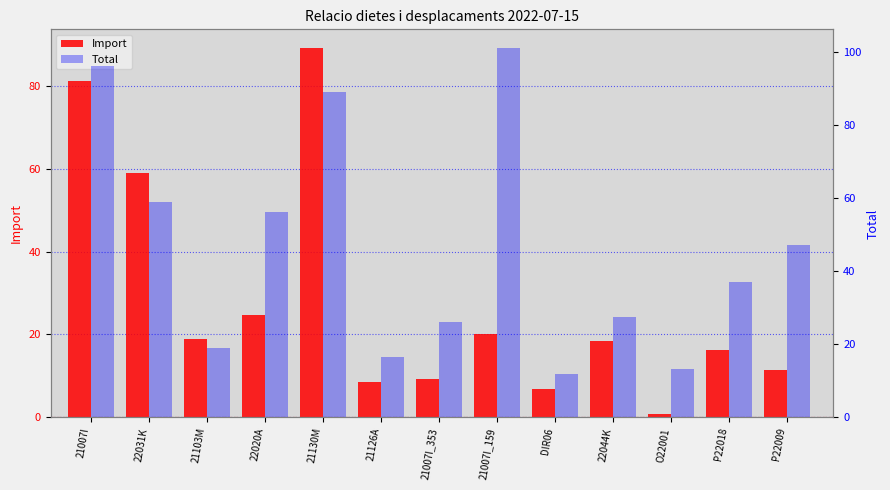

List the labels in order of Total value, largest first.

21007I_159, 21007I, 21130M, 22031K, 22020A, P22009, P22018, 22044K, 21007I_353, 21103M, 21126A, O22001, DIR06